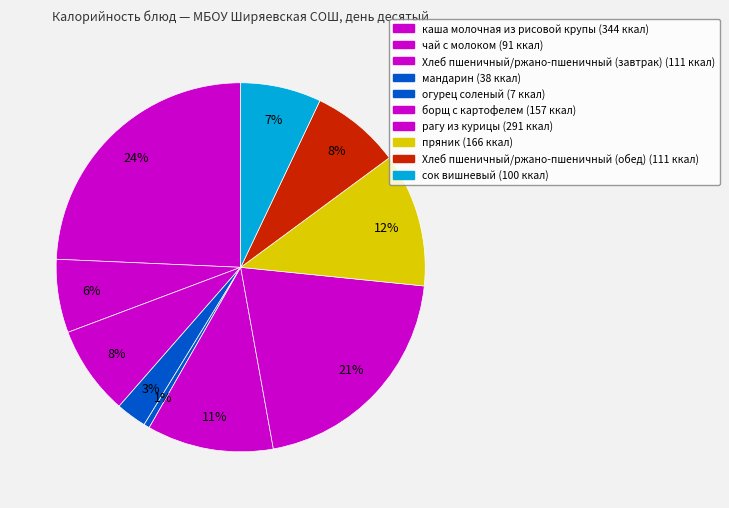

To the nearest percent, what percentage of the pie is борщ с картофелем?

11%